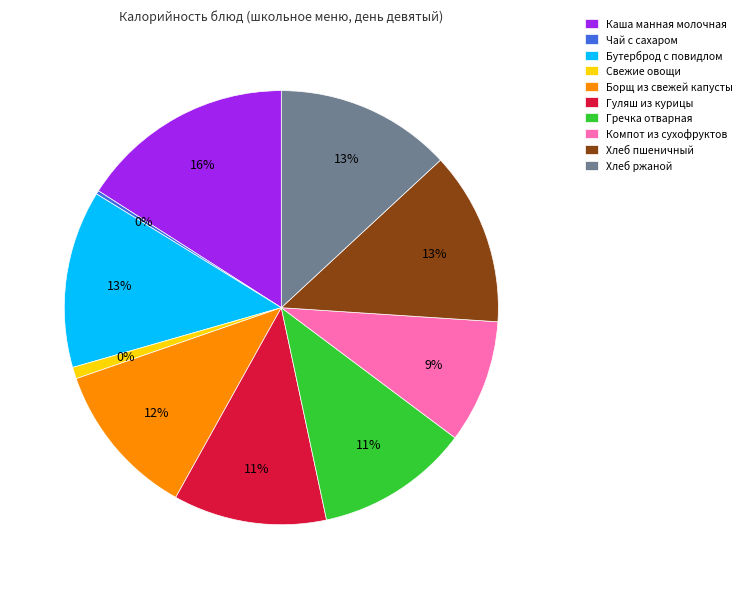

True or false: Компот из сухофруктов accounts for 1% of the total.

False